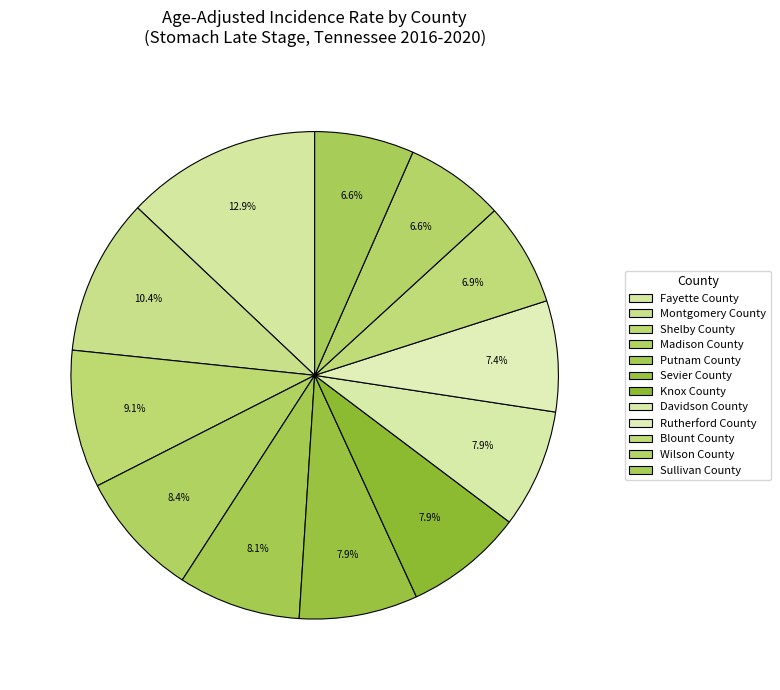

Does Putnam County account for over 50% of the chart?

No